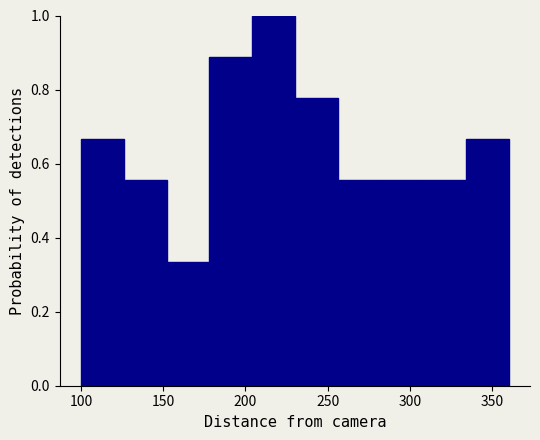

Which range on the x-axis has the tallest bar?

204 to 230